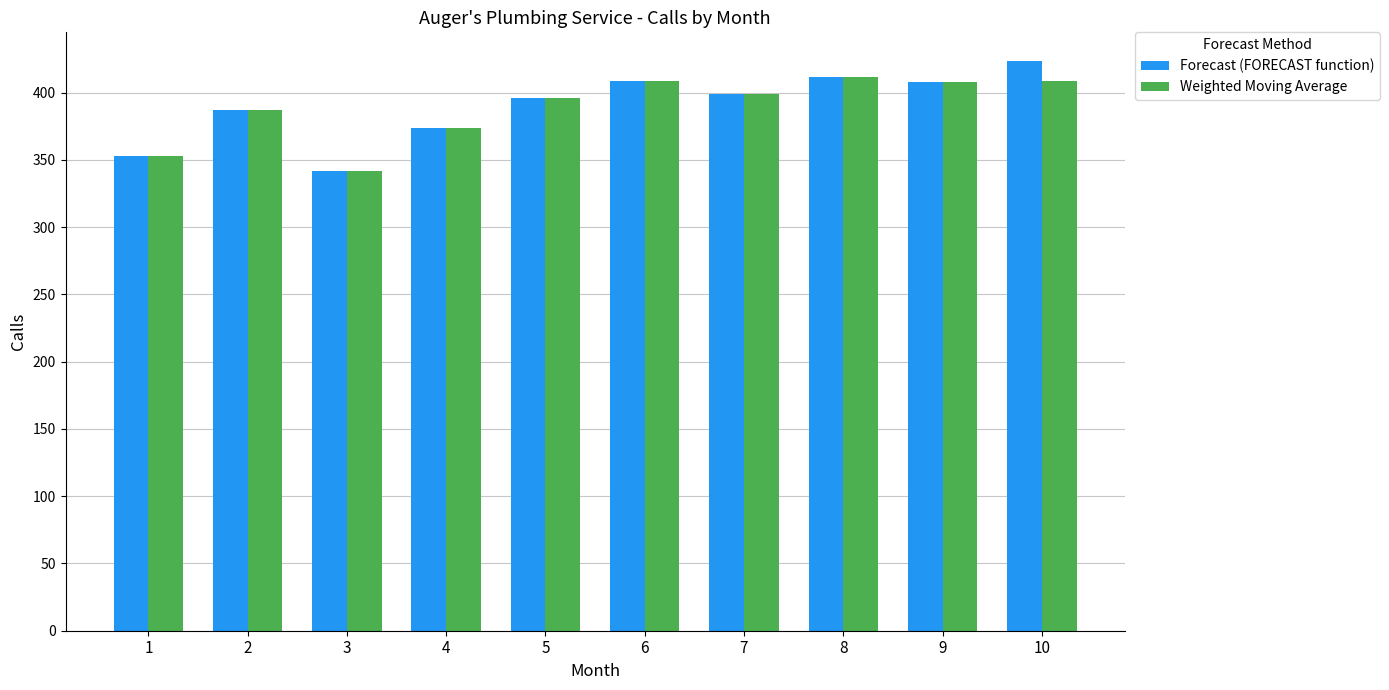

Which series has the largest range (max minus min)?

Forecast (FORECAST function)